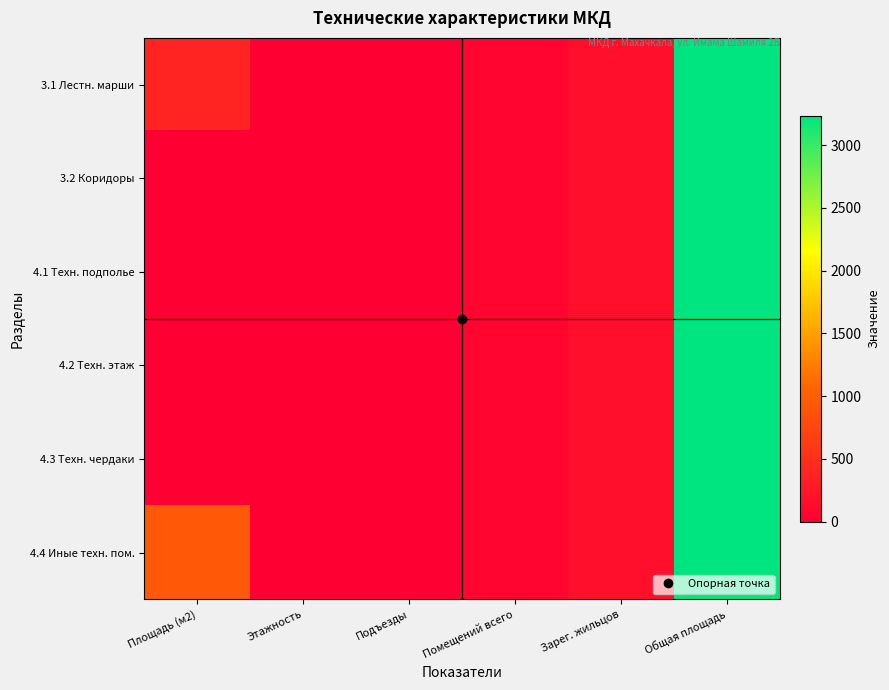

At Зарег. жильцов, list the series in order from largest to smallest.

3.1 Лестн. марши, 3.2 Коридоры, 4.1 Техн. подполье, 4.2 Техн. этаж, 4.3 Техн. чердаки, 4.4 Иные техн. пом.